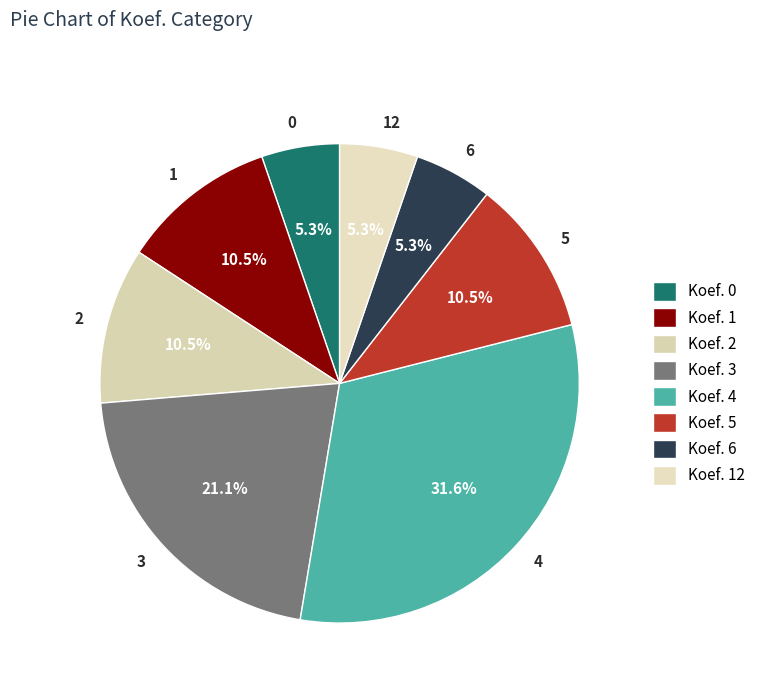

What portion of the pie excludes 2?

89.5%